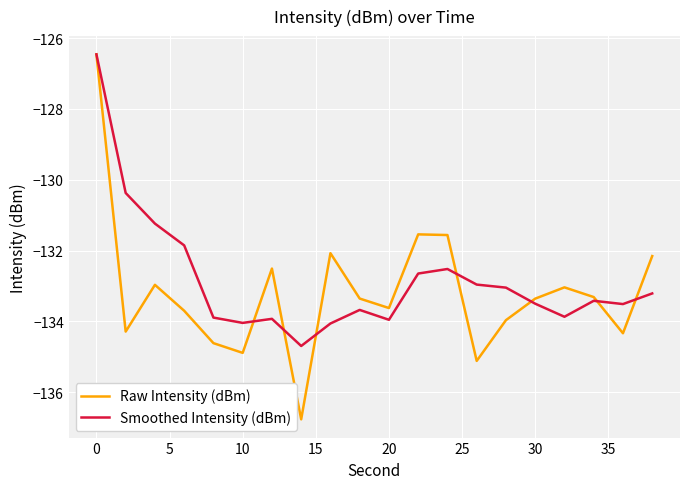

Which series has the widest spread of values?

Raw Intensity (dBm)